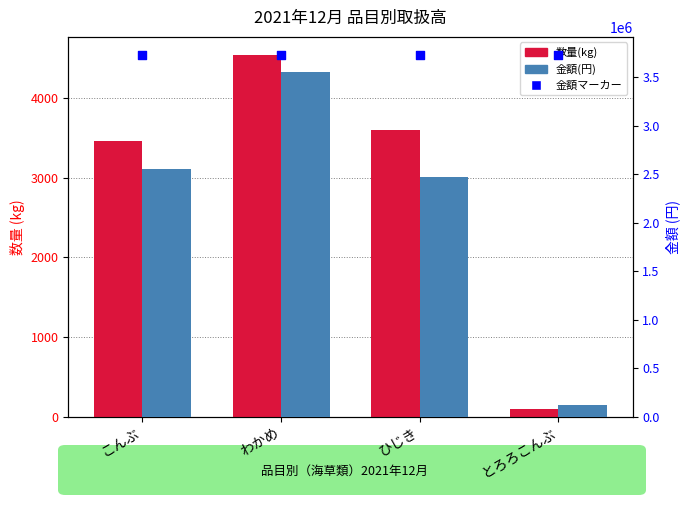

Is the value of 金額マーカー at わかめ greater than the value of 数量(kg) at とろろこんぶ?

Yes